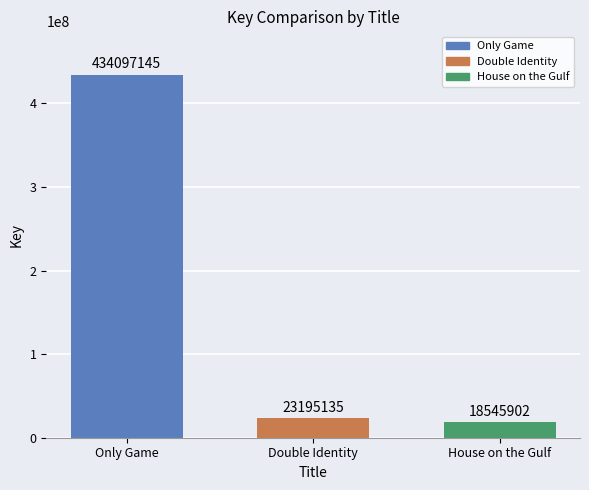

Reading right to left, transcribe all the data shown in this chart.

18545902	23195135	434097145